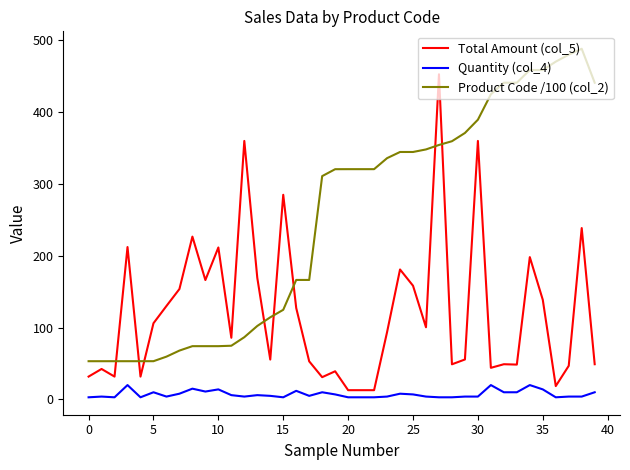

Rank the series by their maximum value, from highest to lowest.

Product Code /100 (col_2), Total Amount (col_5), Quantity (col_4)